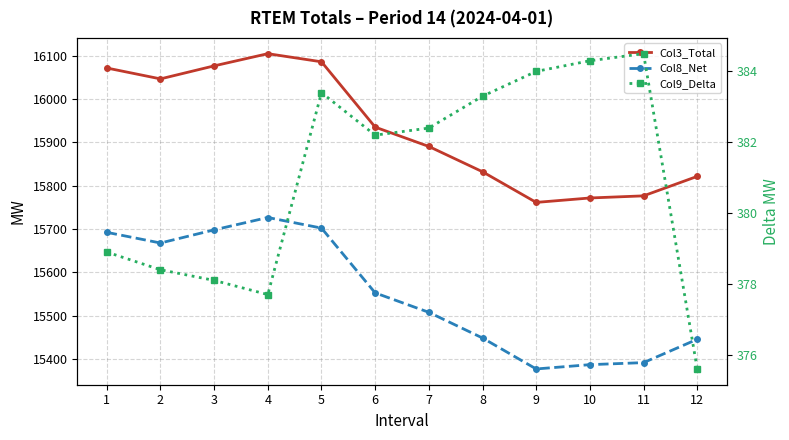

True or false: Col3_Total and Col8_Net cross at least once.

False